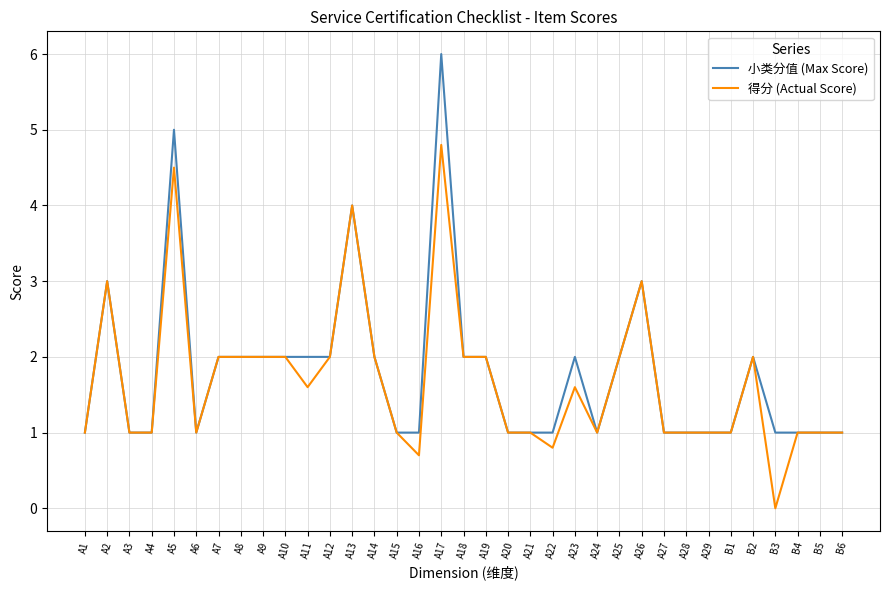

Which series has the largest total across all categories?

小类分值 (Max Score)